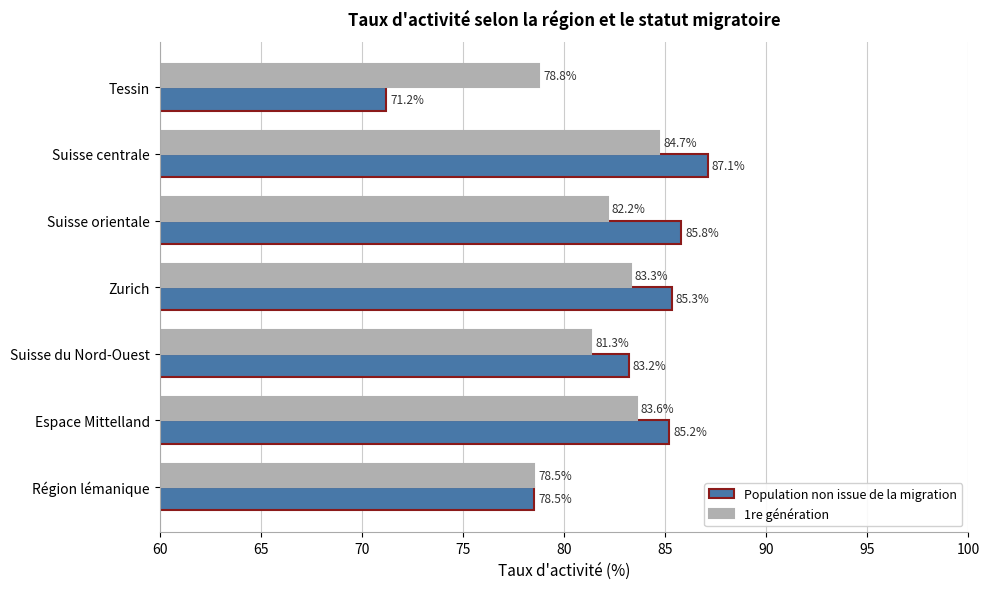

Which series changed the most between Zurich and Suisse orientale?

1re génération